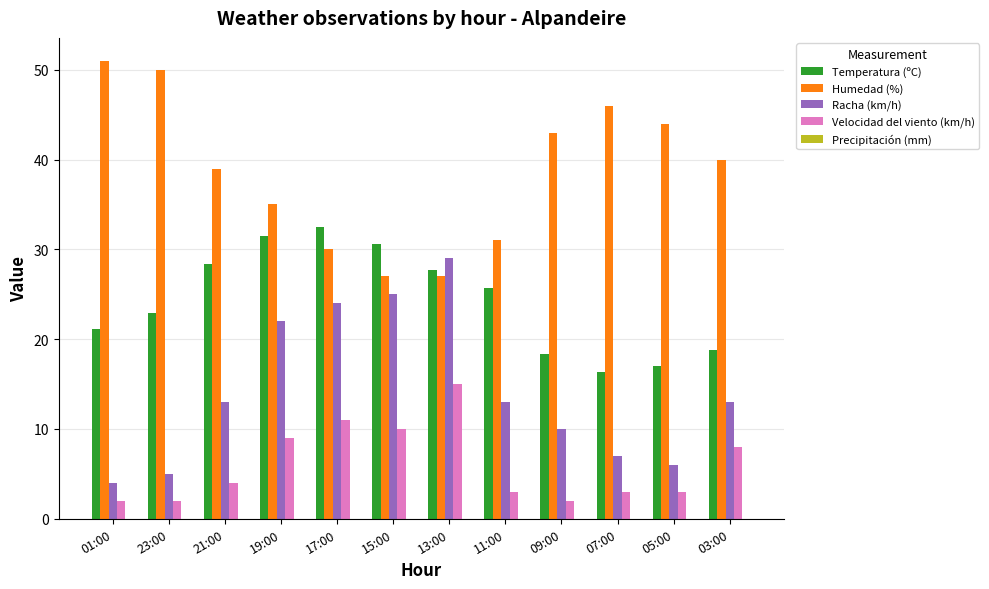

Which category has the highest value in the Velocidad del viento (km/h) series?

13:00